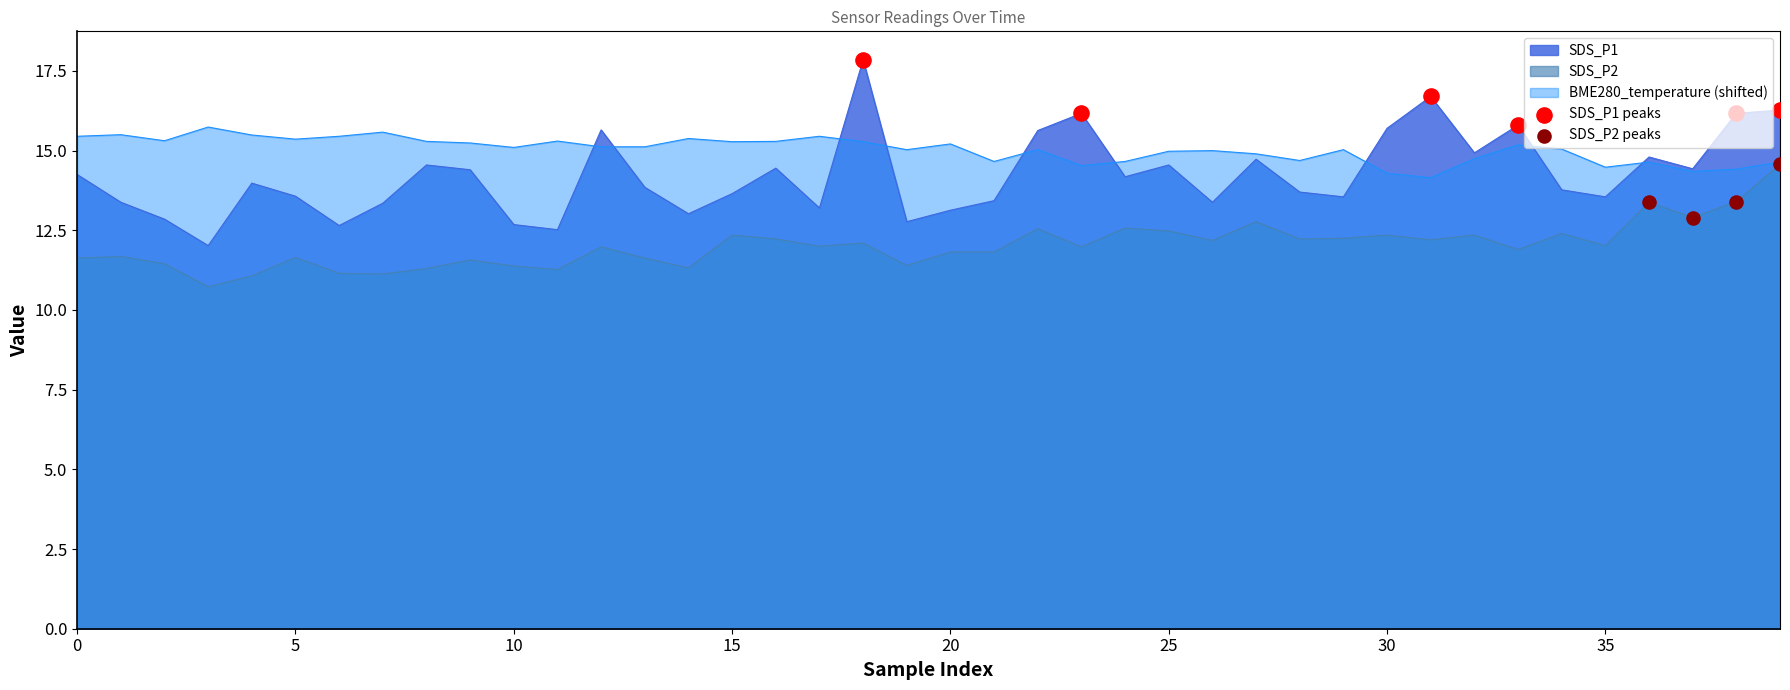

Which series has the widest spread of Y values?

SDS_P1